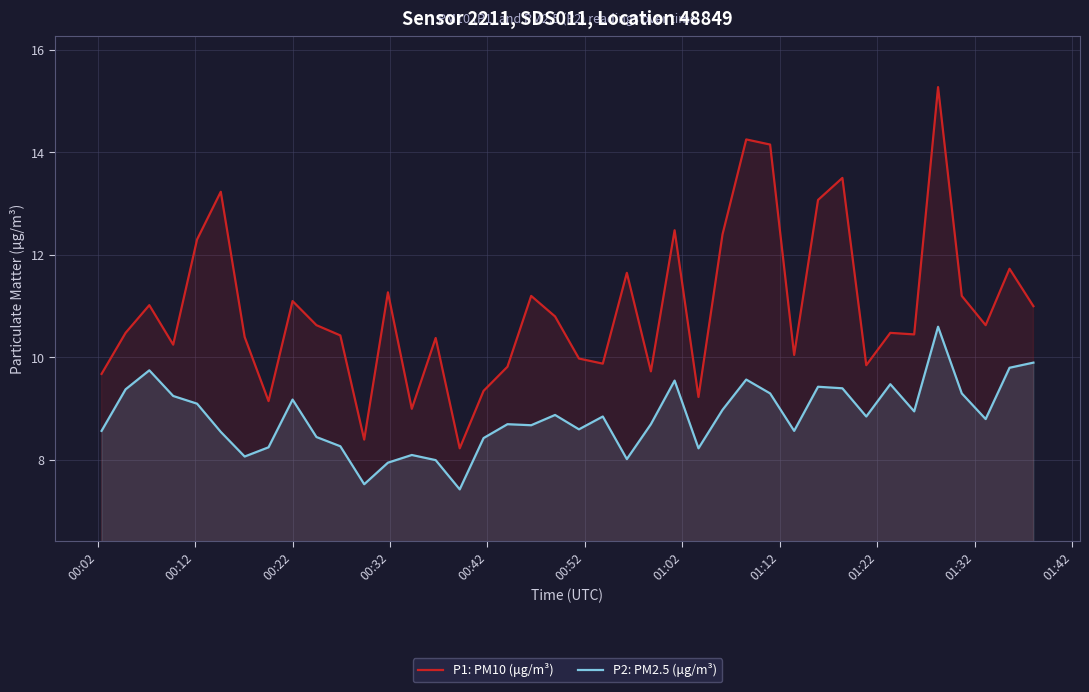

True or false: P2: PM2.5 (μg/m³) and P1: PM10 (μg/m³) intersect in this chart.

False